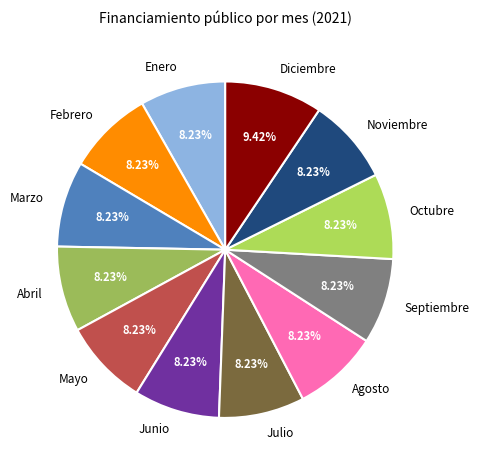

The Septiembre slice represents 18% of the pie. True or false?

False